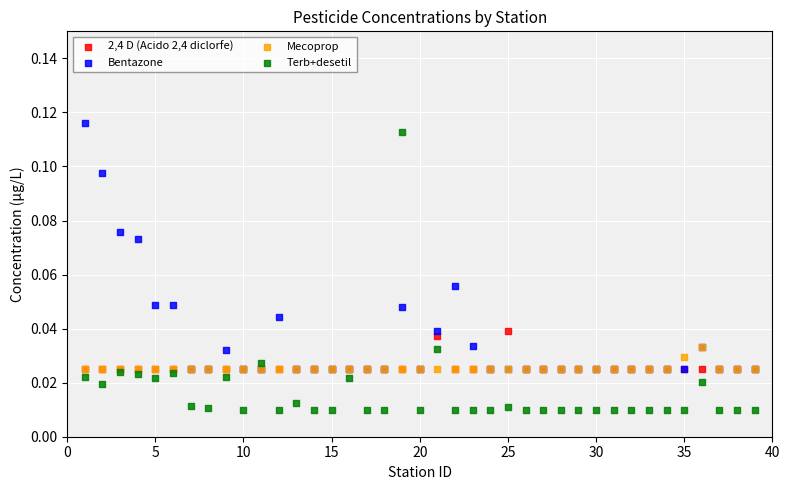

What are all the series names shown in the legend?

2,4 D (Acido 2,4 diclorfe), Bentazone, Mecoprop, Terb+desetil